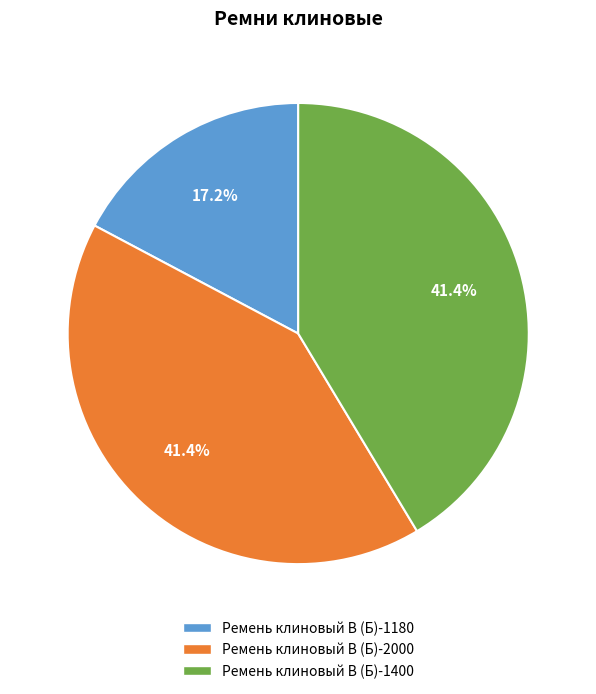

Which category has the smallest portion of the pie?

Ремень клиновый В (Б)-1180